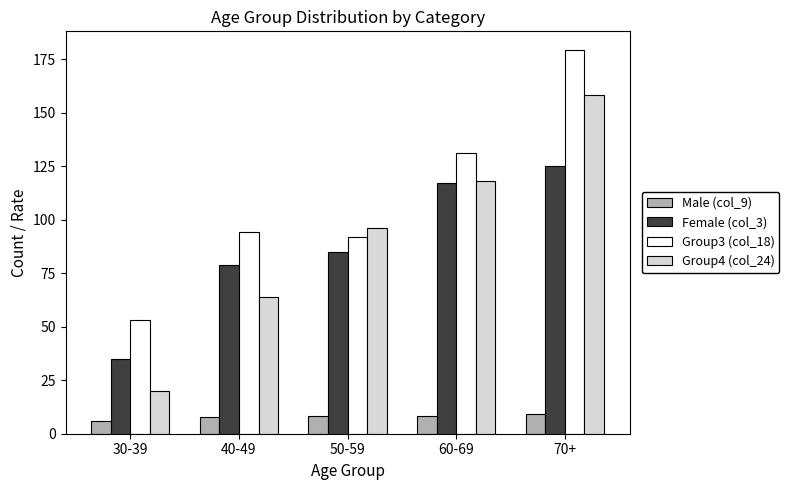

What position from the left is 60-69?

4